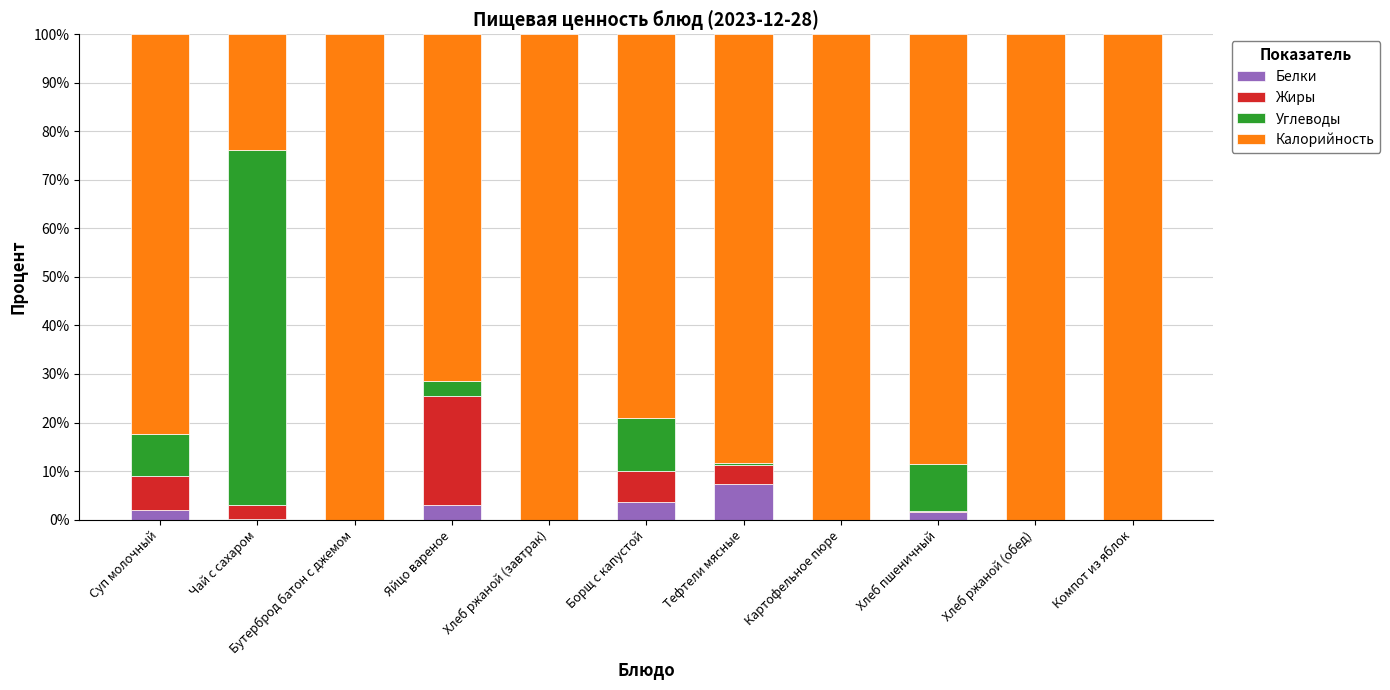

Which category has the highest value in the Белки series?

Тефтели мясные